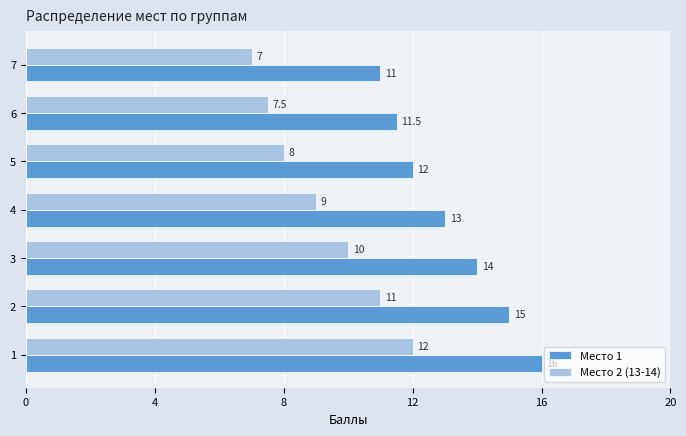

At which category is the sum across all series the highest?

1